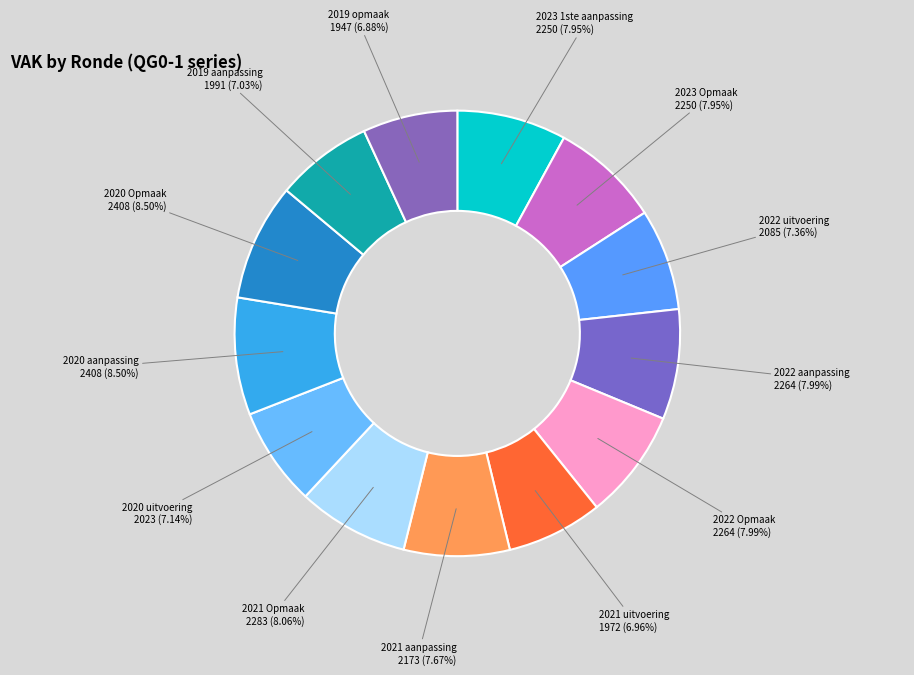

To the nearest percent, what percentage of the pie is 2019 opmaak?

7%